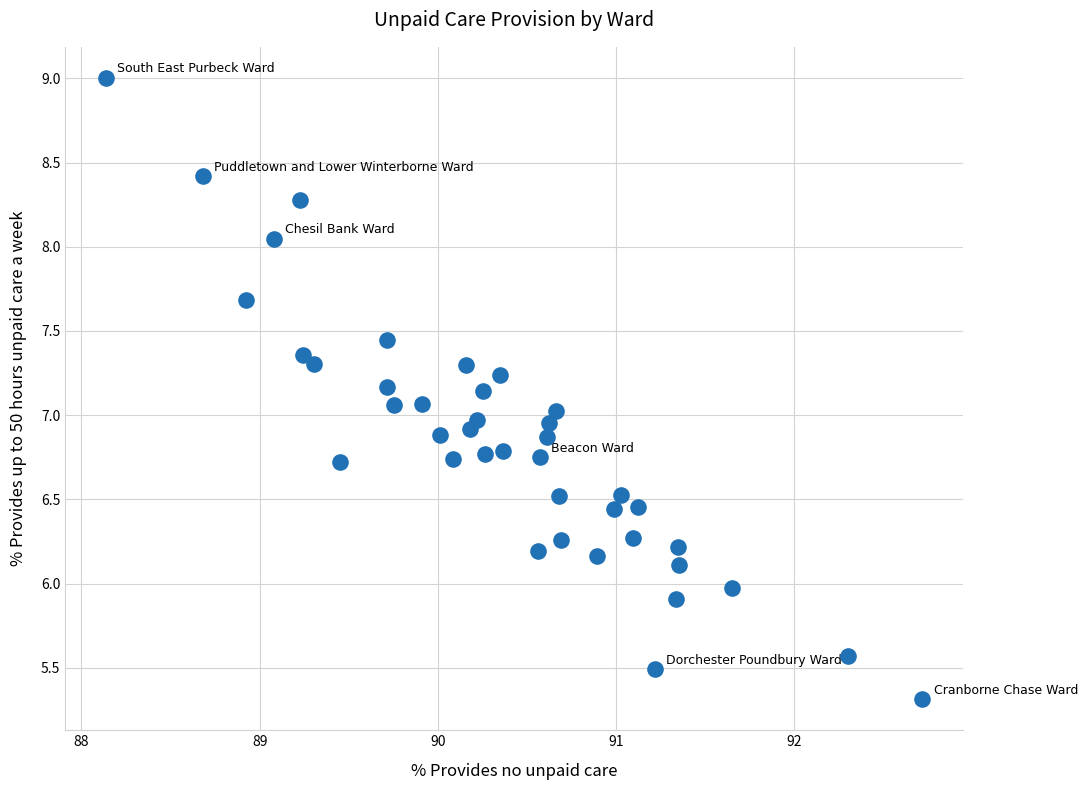

What is the range of Y values (max minus min)?

3.7